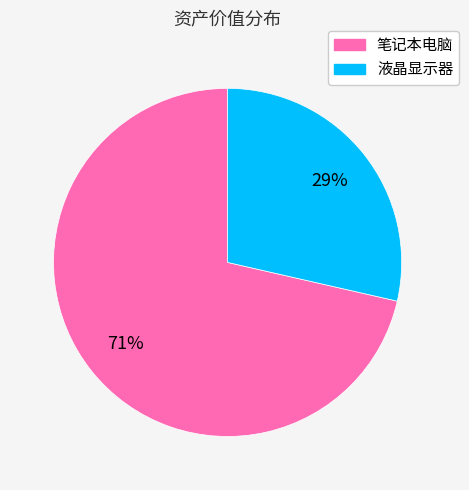

Which has a higher value, 笔记本电脑 or 液晶显示器?

笔记本电脑